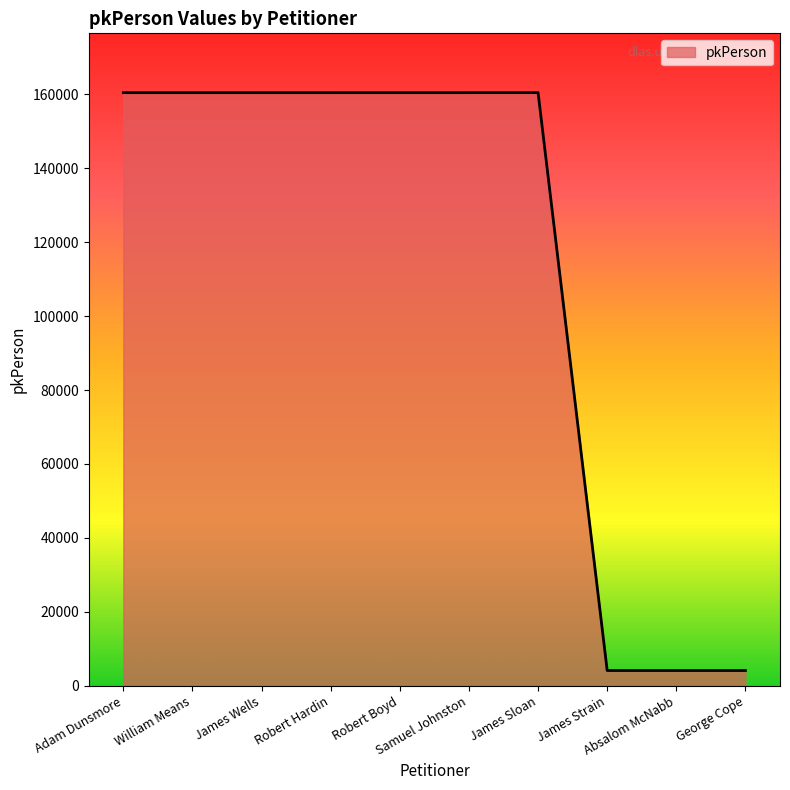

How many lines are shown in the chart?

1